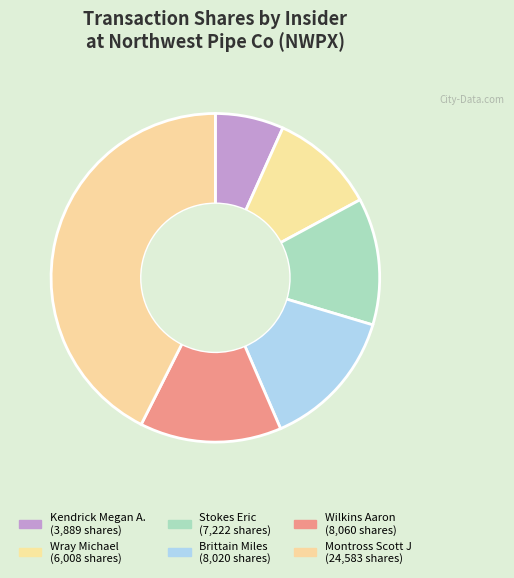

Is Brittain Miles the majority of the pie?

No